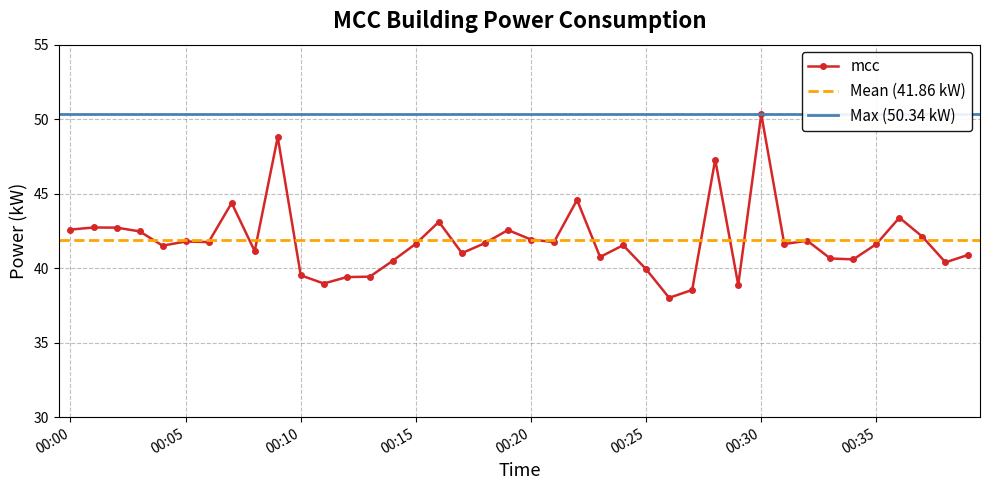

Reading left to right, list all the values displayed in this chart.

00:00=42.6	00:01=42.7	00:02=42.7	00:03=42.5	00:04=41.5	00:05=41.8	00:06=41.8	00:07=44.4	00:08=41.1	00:09=48.8	00:10=39.5	00:11=39.0	00:12=39.4	00:13=39.4	00:14=40.5	00:15=41.6	00:16=43.1	00:17=41.0	00:18=41.7	00:19=42.6	00:20=41.9	00:21=41.8	00:22=44.6	00:23=40.8	00:24=41.5	00:25=39.9	00:26=38.0	00:27=38.5	00:28=47.3	00:29=38.9	00:30=50.3	00:31=41.6	00:32=41.8	00:33=40.6	00:34=40.6	00:35=41.6	00:36=43.4	00:37=42.1	00:38=40.4	00:39=40.9